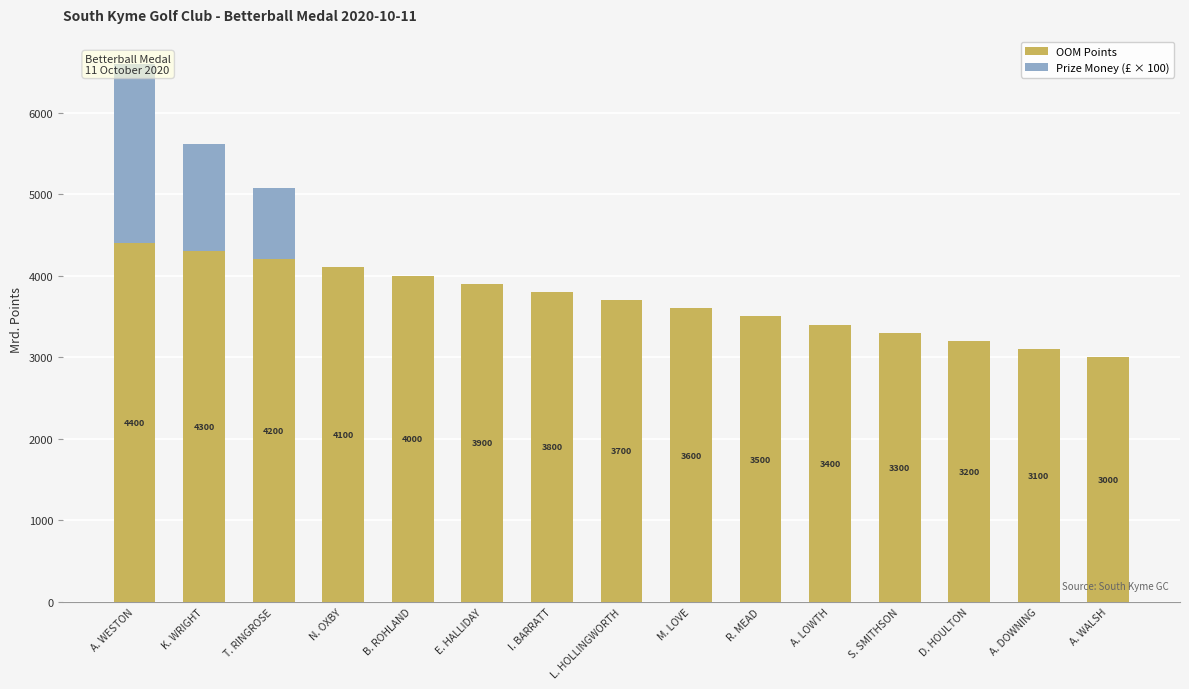

At which label does OOM Points first exceed 3700?

A. WESTON